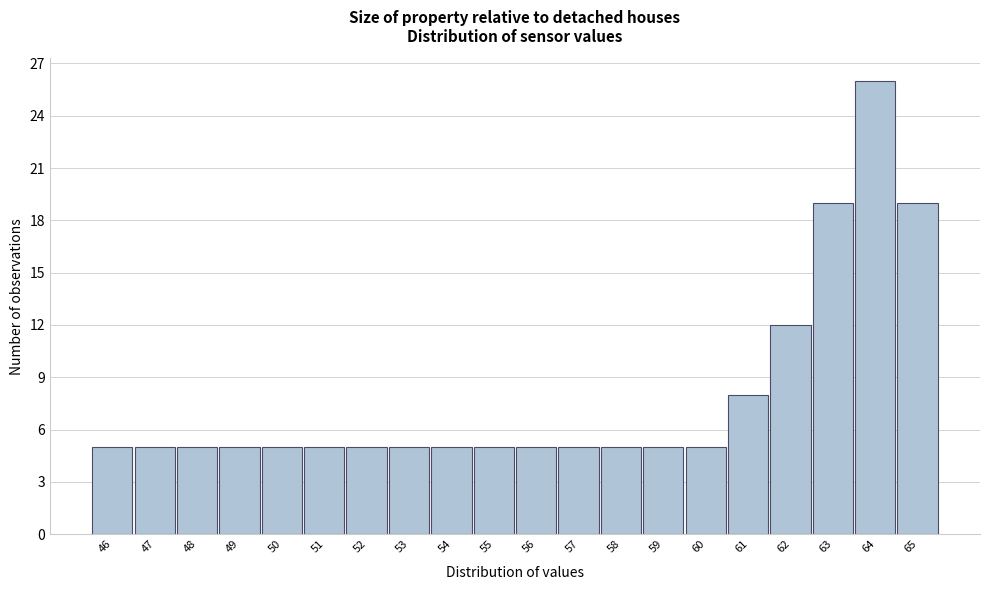

Reading left to right, what are all the values shown in this chart?

46=5	47=5	48=5	49=5	50=5	51=5	52=5	53=5	54=5	55=5	56=5	57=5	58=5	59=5	60=5	61=8	62=12	63=19	64=26	65=19